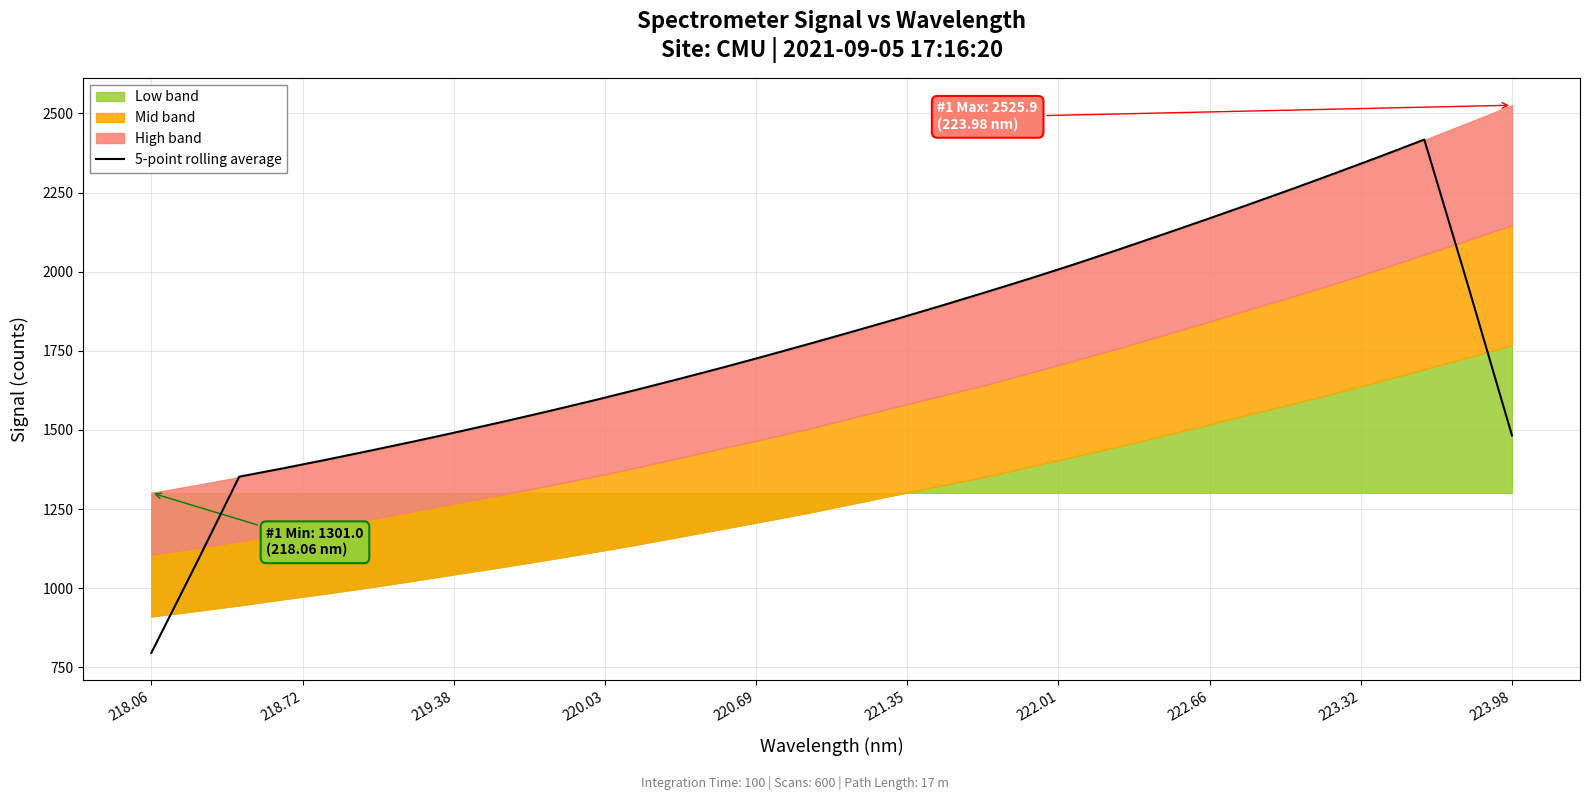

What is the lowest value of the 5-point rolling average series?

795.4